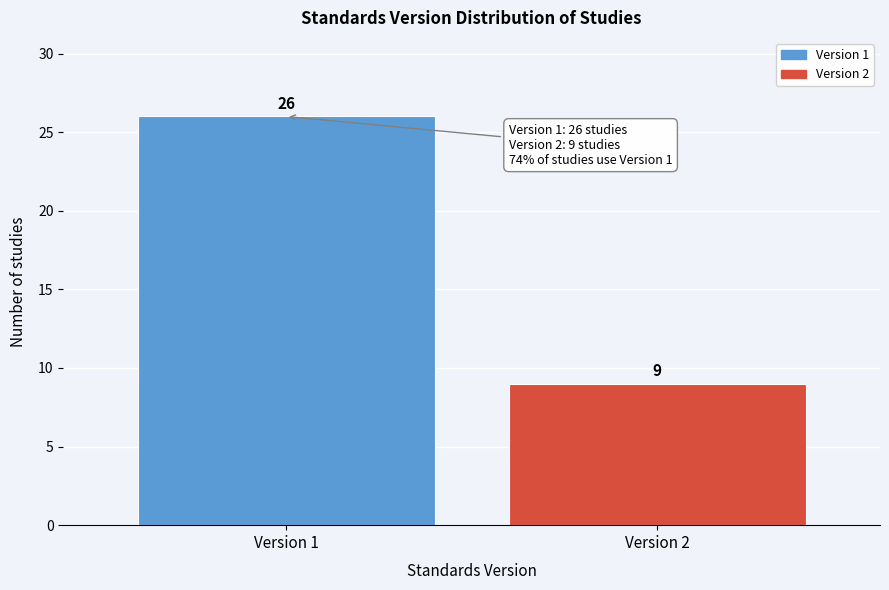

Reading left to right, list all the values displayed in this chart.

Version 1=26	Version 2=9